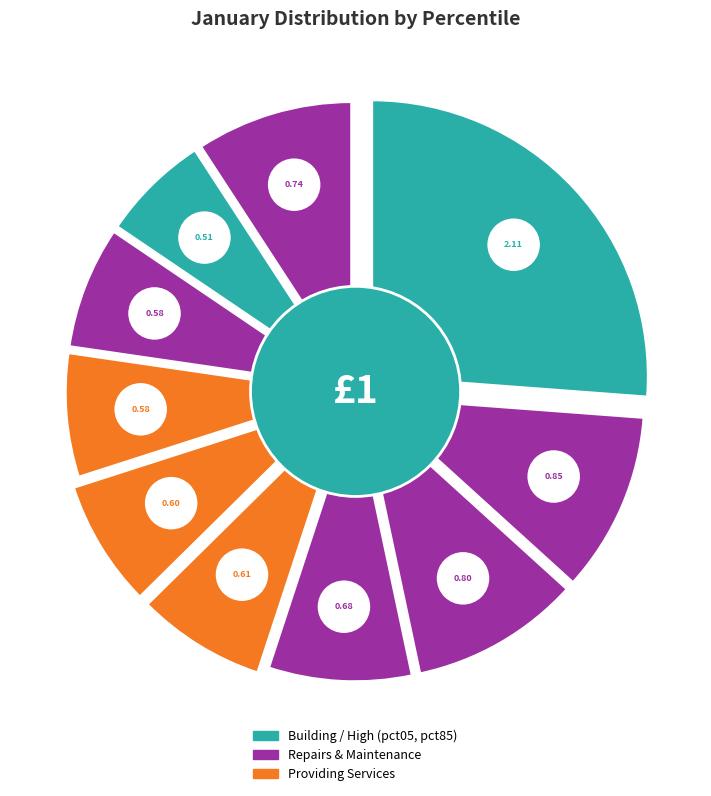

The pct25 slice represents 24% of the pie. True or false?

False